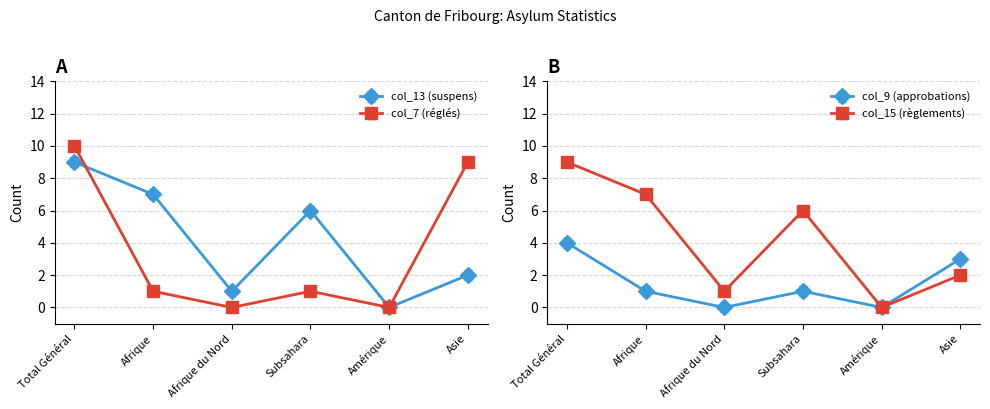

The col_13 series shows -3 at Amérique. True or false?

False